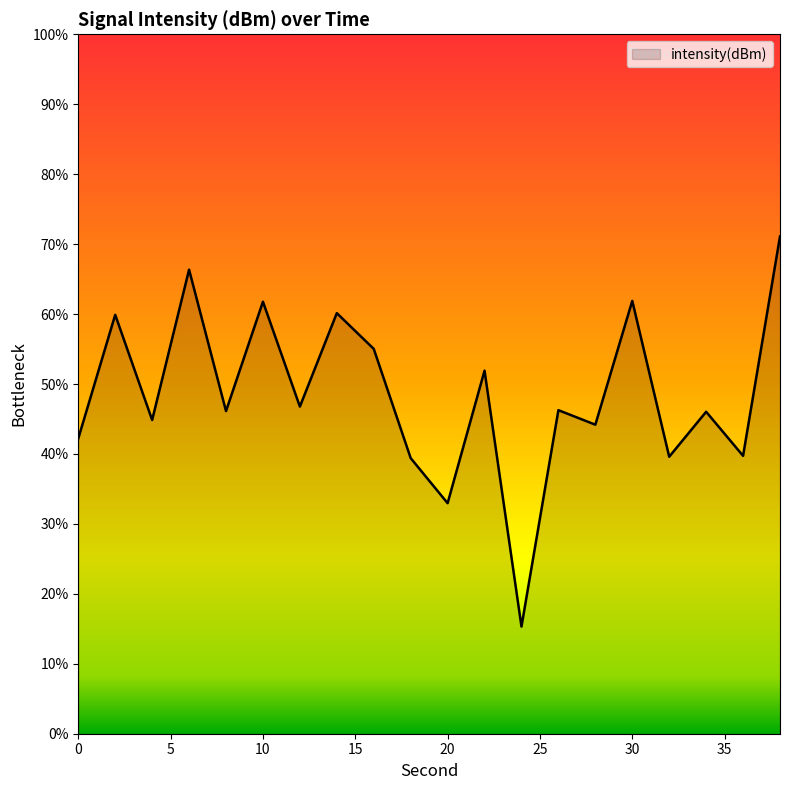

What is the difference between the maximum and minimum values?

55.8